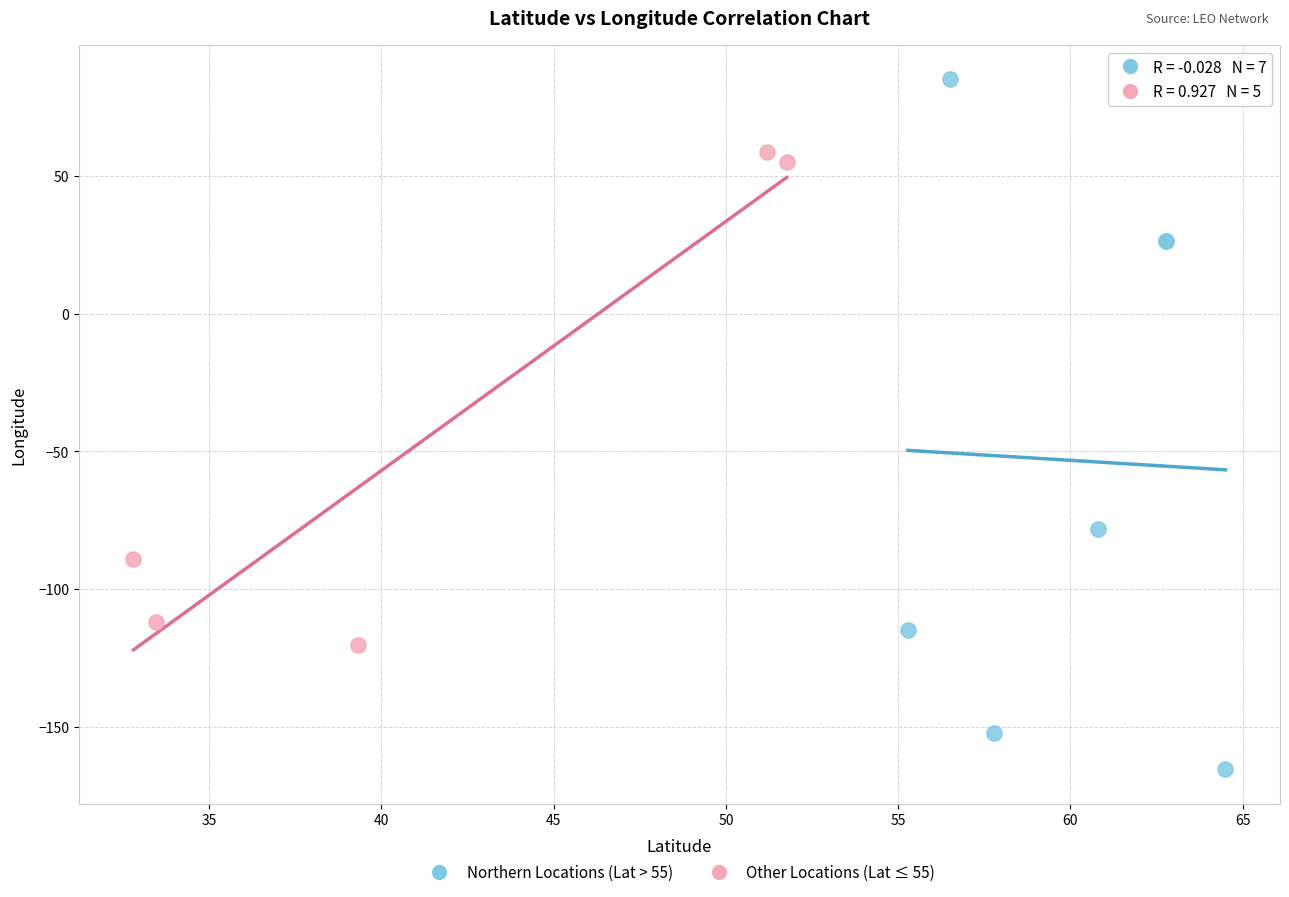

Which series has the largest Y range (max minus min)?

Northern Locations (Lat > 55)